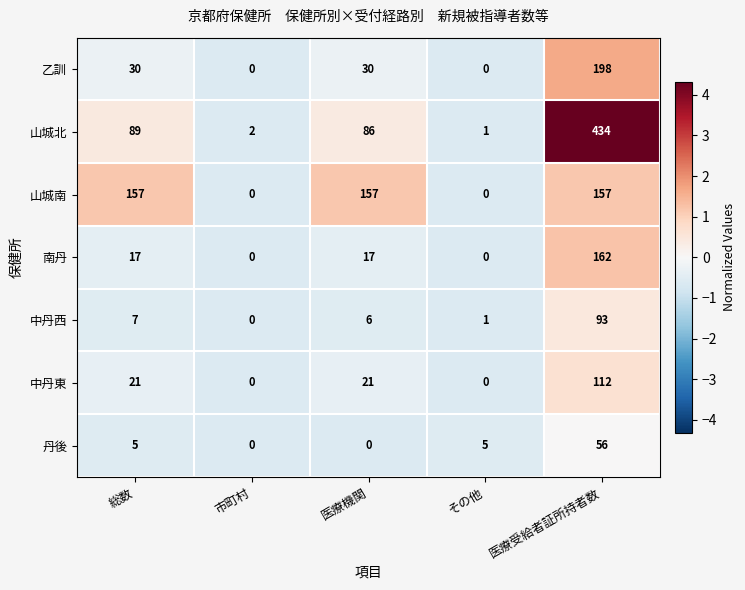

How many data points does each series have?

5